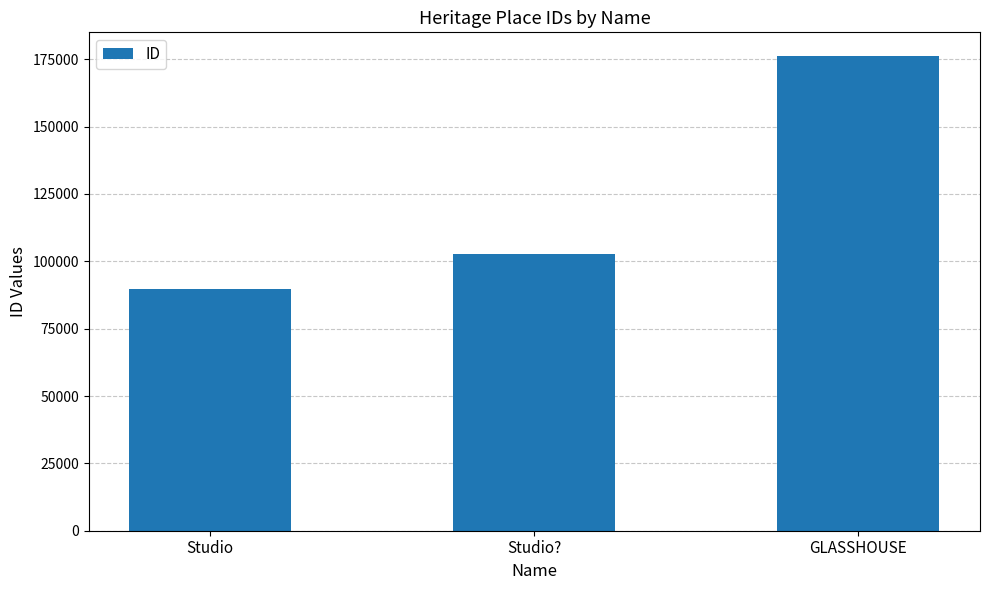

Between Studio and GLASSHOUSE, which is larger?

GLASSHOUSE